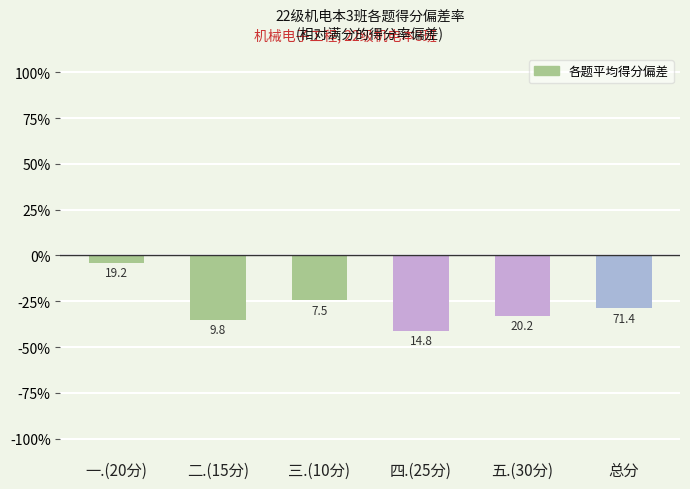

At which category does the chart reach its peak across all series?

一.(20分)